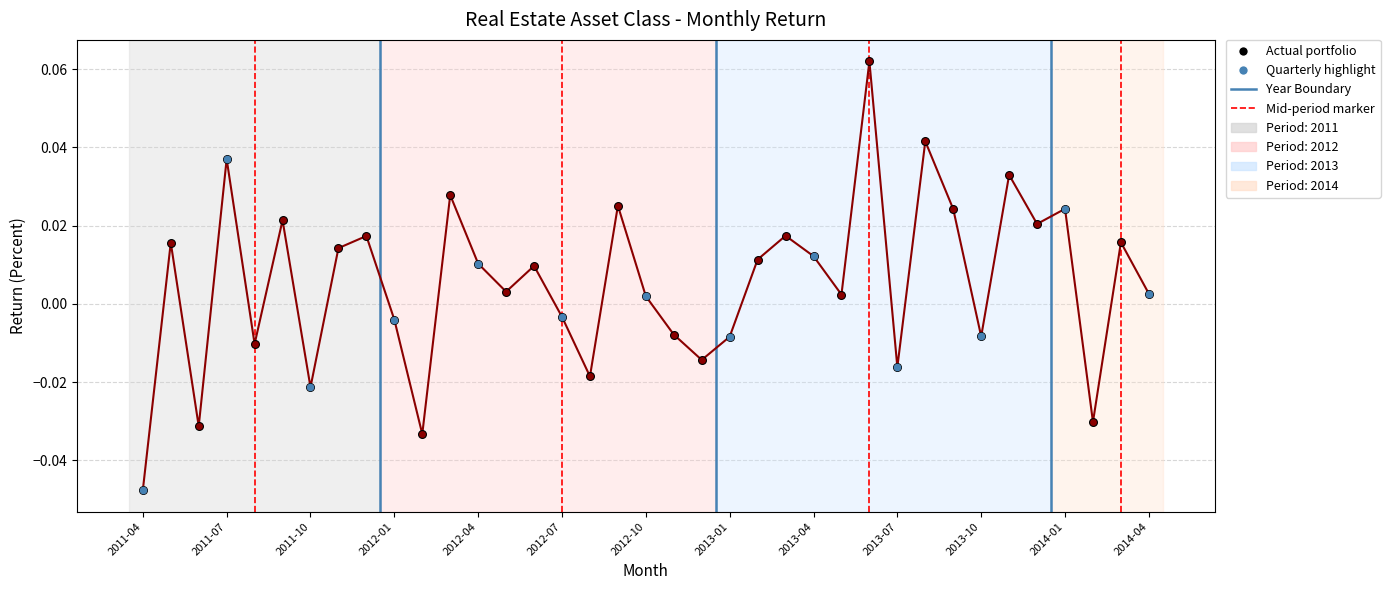

Between 2014-02 and 2011-10, which is larger?

2011-10